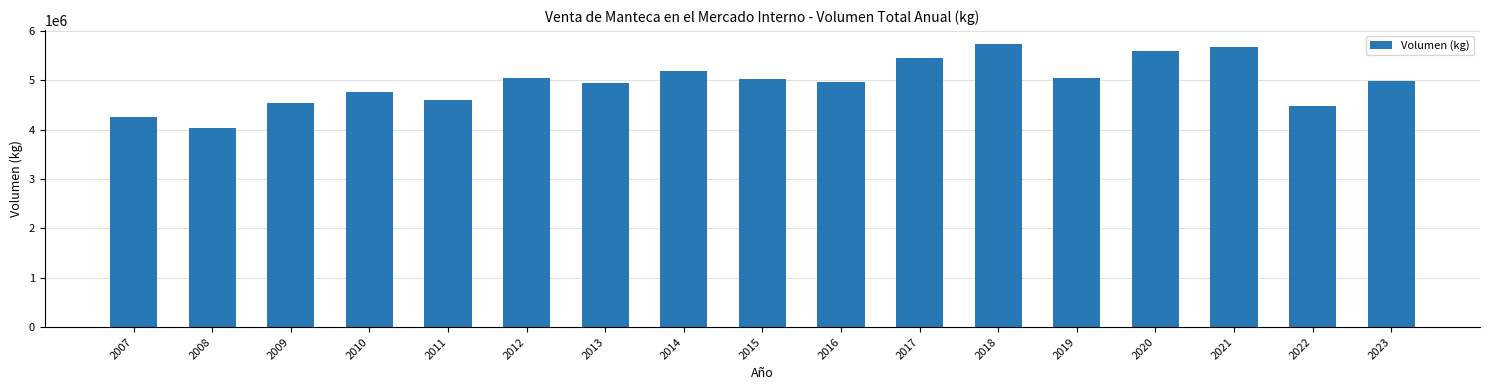

Between 2014 and 2010, which is larger?

2014